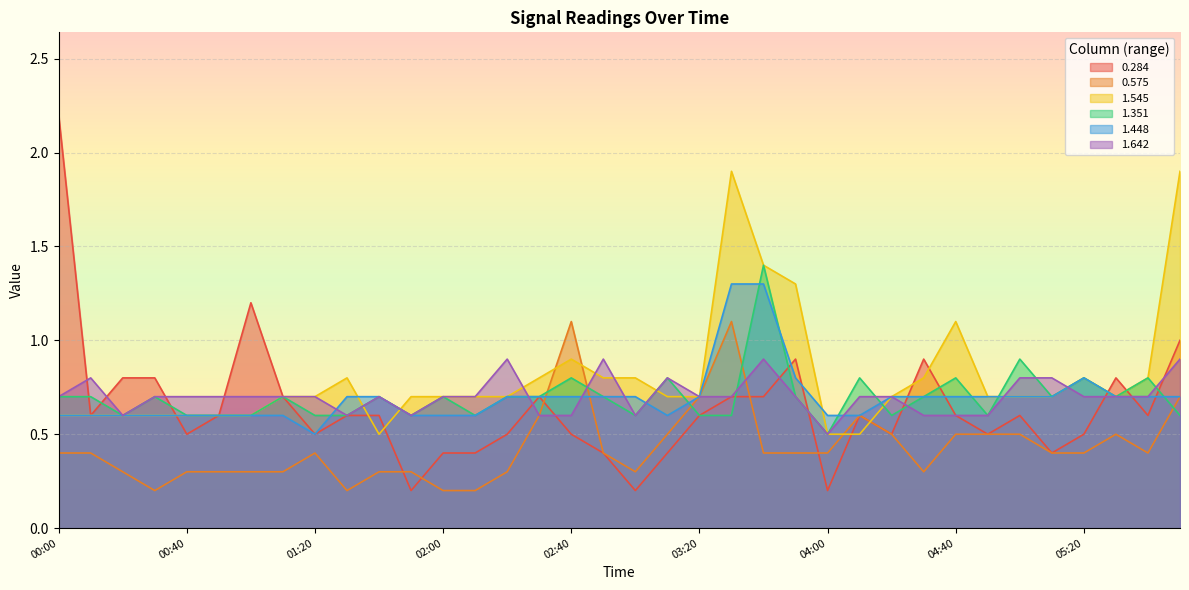

The value of 0.575 at 05:20 is 0.4. True or false?

True